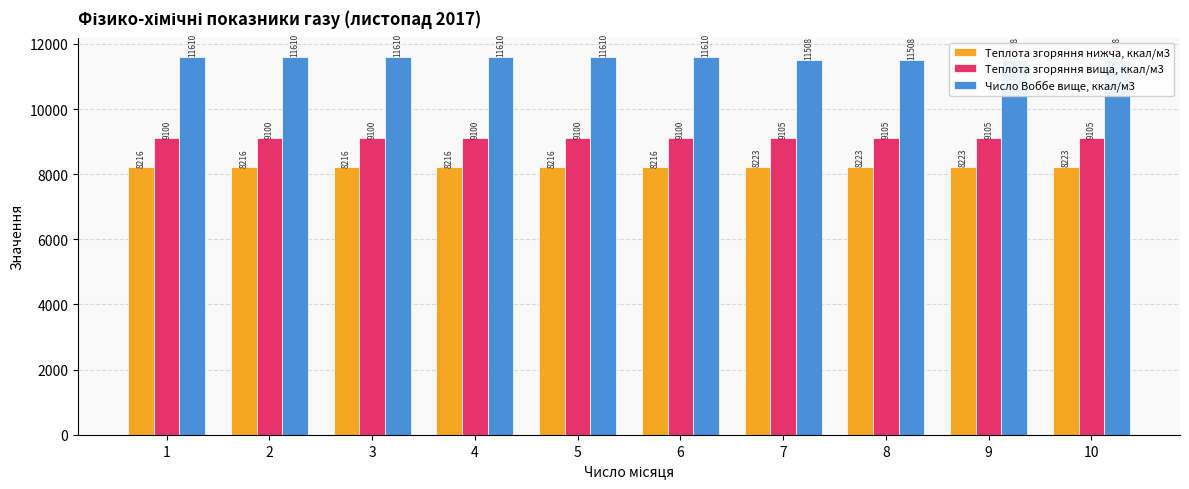

Reading right to left, list all the values displayed in this chart.

Теплота згоряння нижча, ккал/м3: 8223.5	8223.5	8223.5	8223.5	8216.3	8216.3	8216.3	8216.3	8216.3	8216.3
Теплота згоряння вища, ккал/м3: 9104.8	9104.8	9104.8	9104.8	9100.0	9100.0	9100.0	9100.0	9100.0	9100.0
Число Воббе вище, ккал/м3: 11508.0	11508.0	11508.0	11508.0	11610.0	11610.0	11610.0	11610.0	11610.0	11610.0